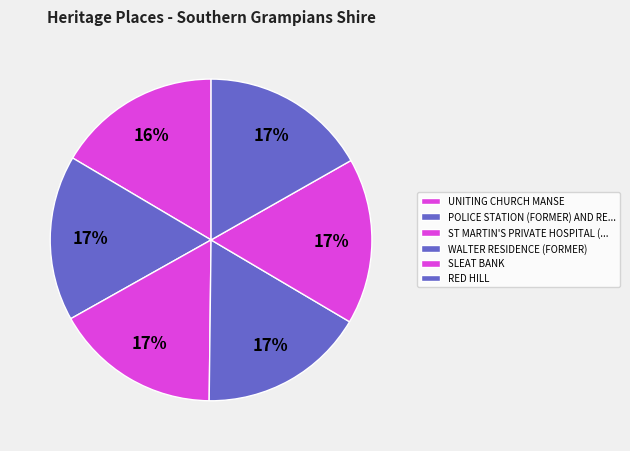

To the nearest percent, what portion does WALTER RESIDENCE (FORMER) represent?

17%